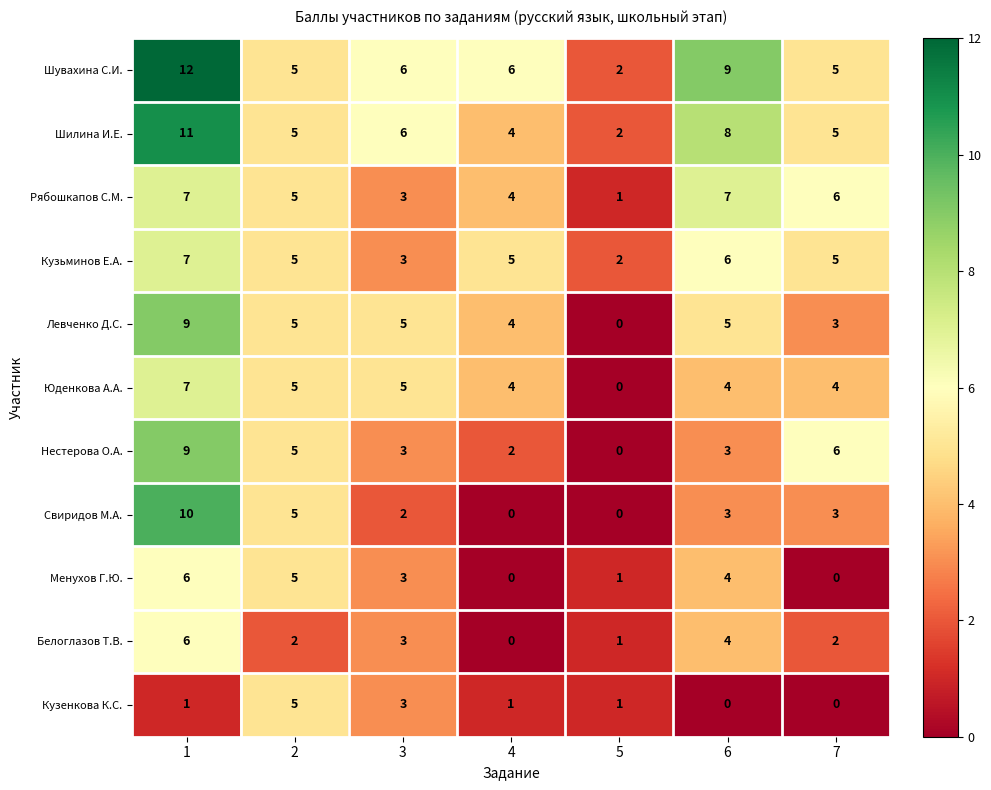

Where is Шилина И.Е. nearest to the value 6?

3